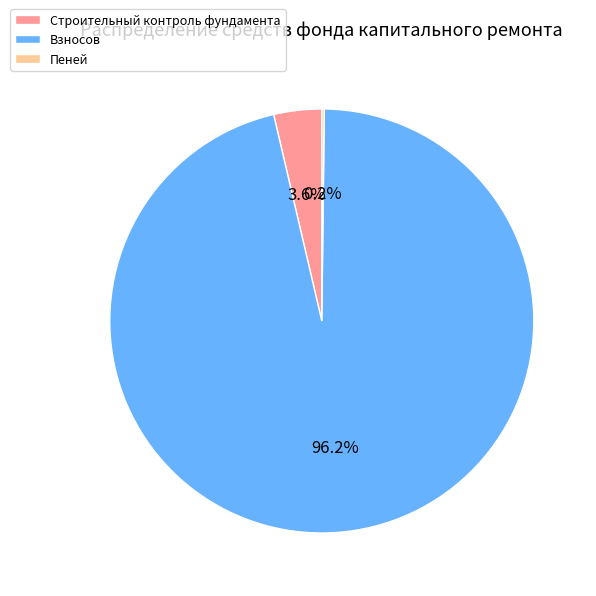

True or false: Взносов accounts for 86% of the total.

False